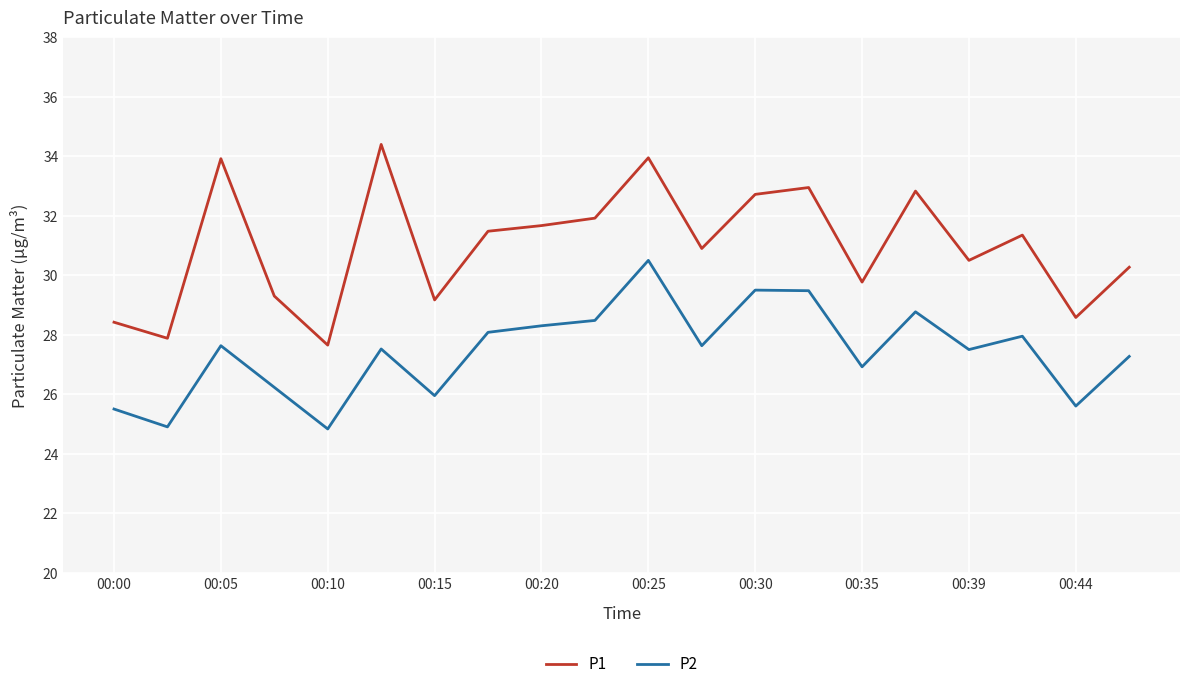

Which series has the widest spread of values?

P1